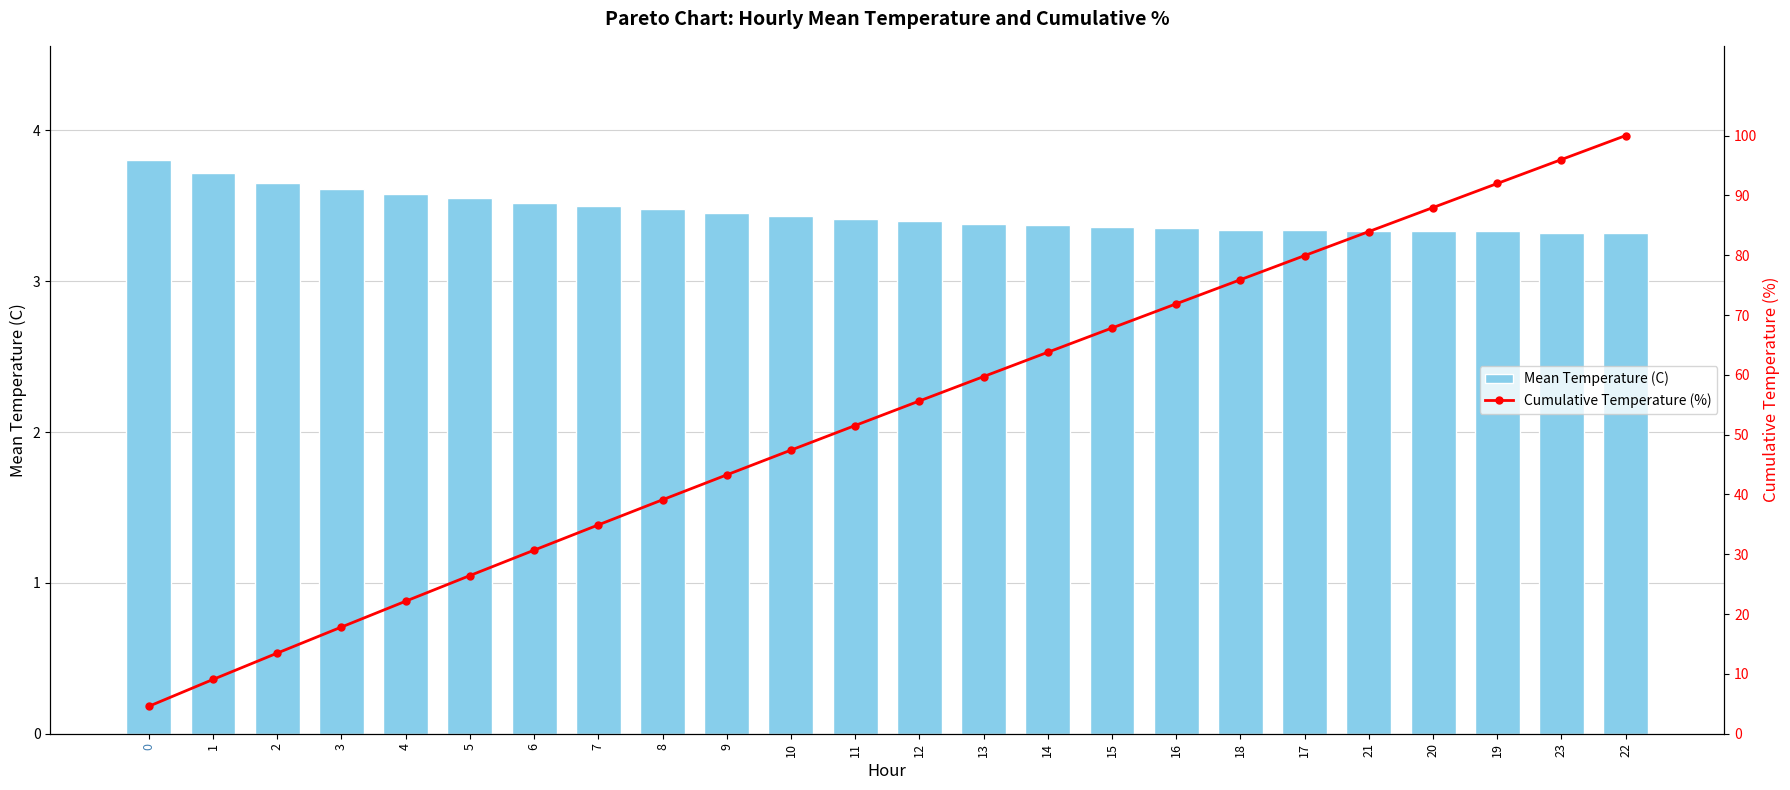

What is the total value across all series at 19?

95.3